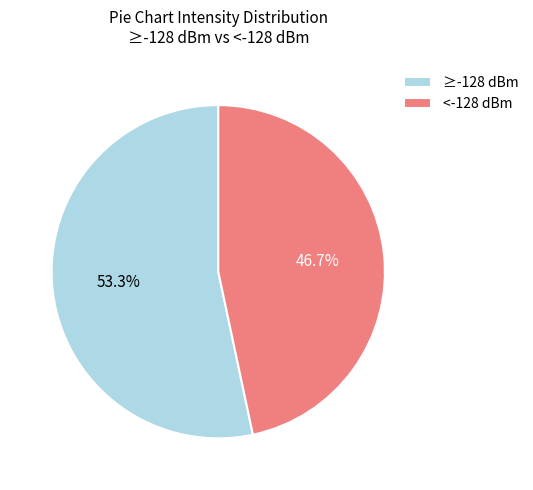

Which category accounts for the majority?

≥-128 dBm